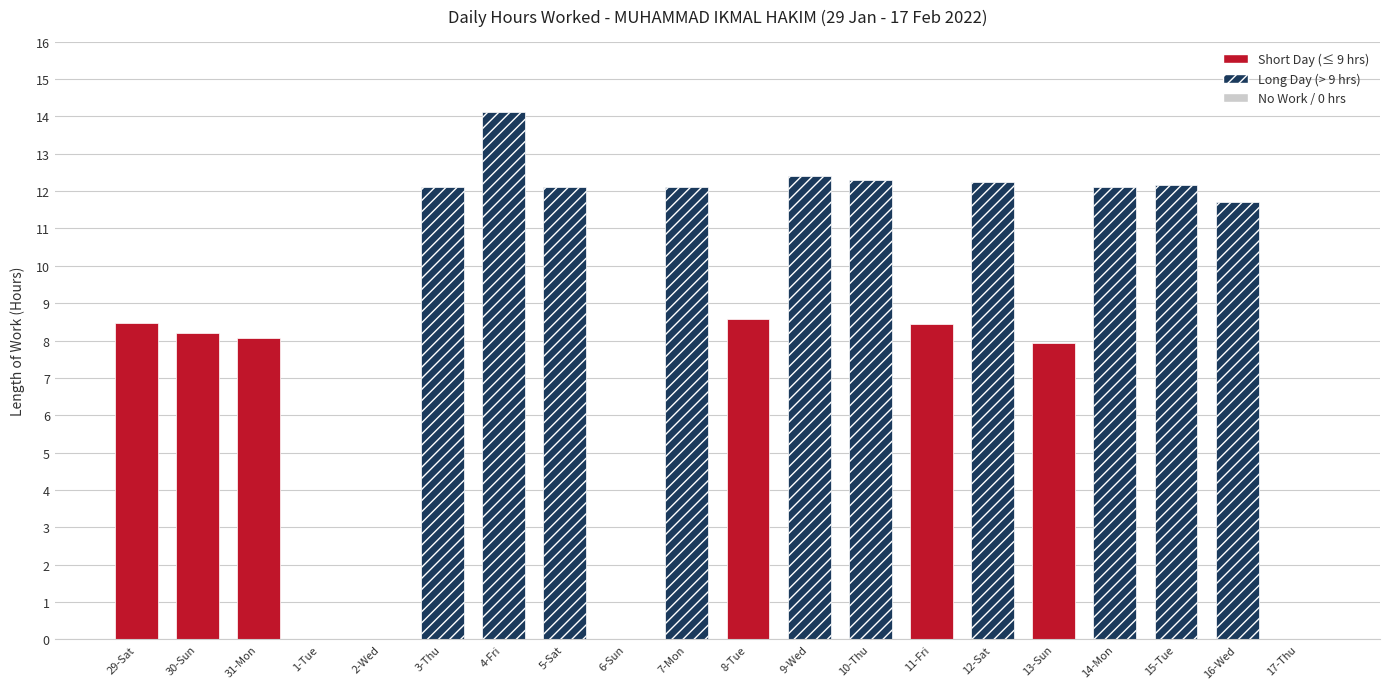

What is the sum of the values at 4-Fri and 17-Thu?

14.1